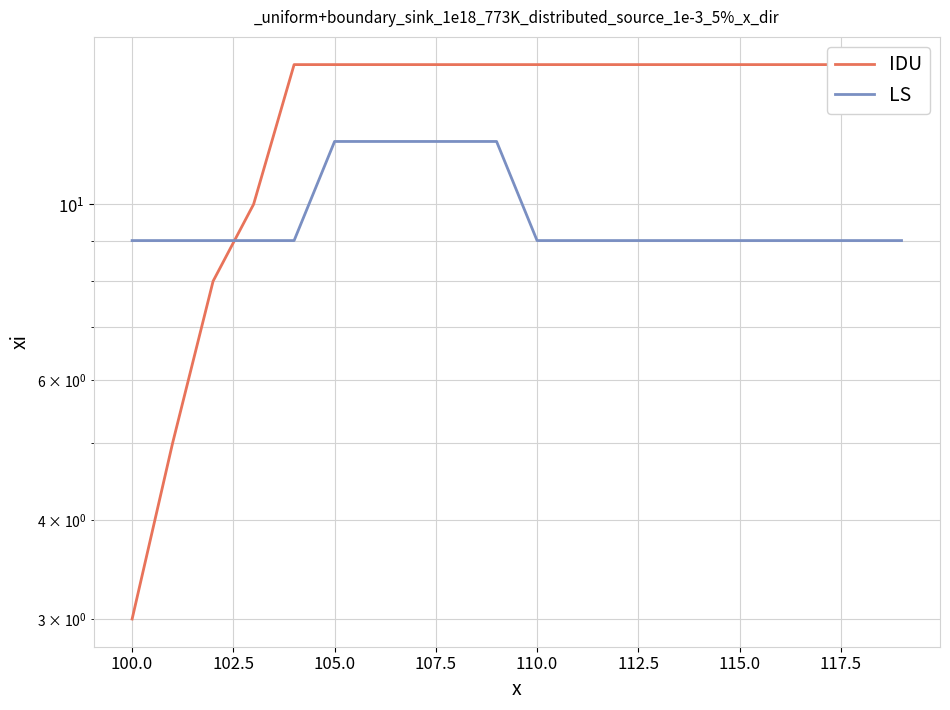

List the series in order of their peak value, lowest first.

LS, IDU